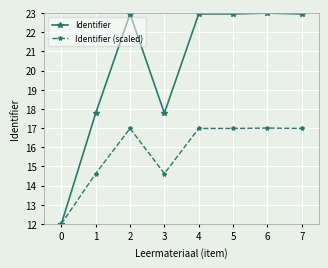

What is the maximum value for Identifier (scaled)?

17.0